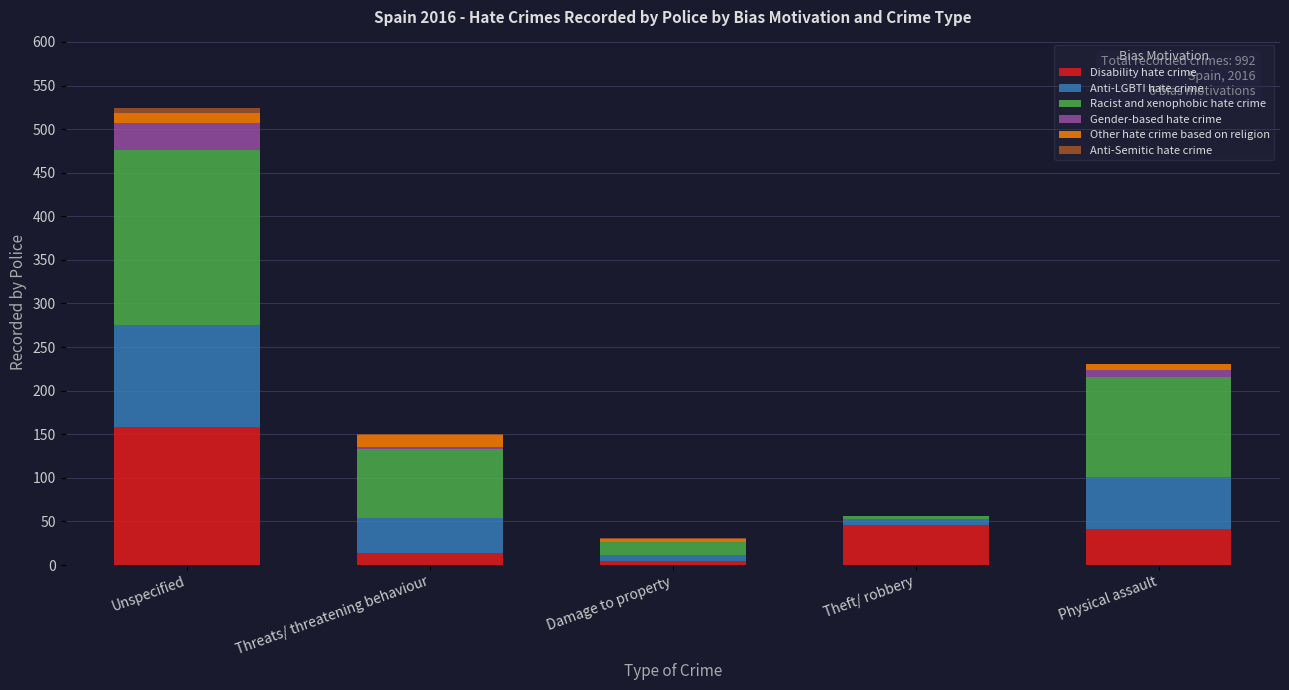

Which category has the highest value in the Disability hate crime series?

Unspecified